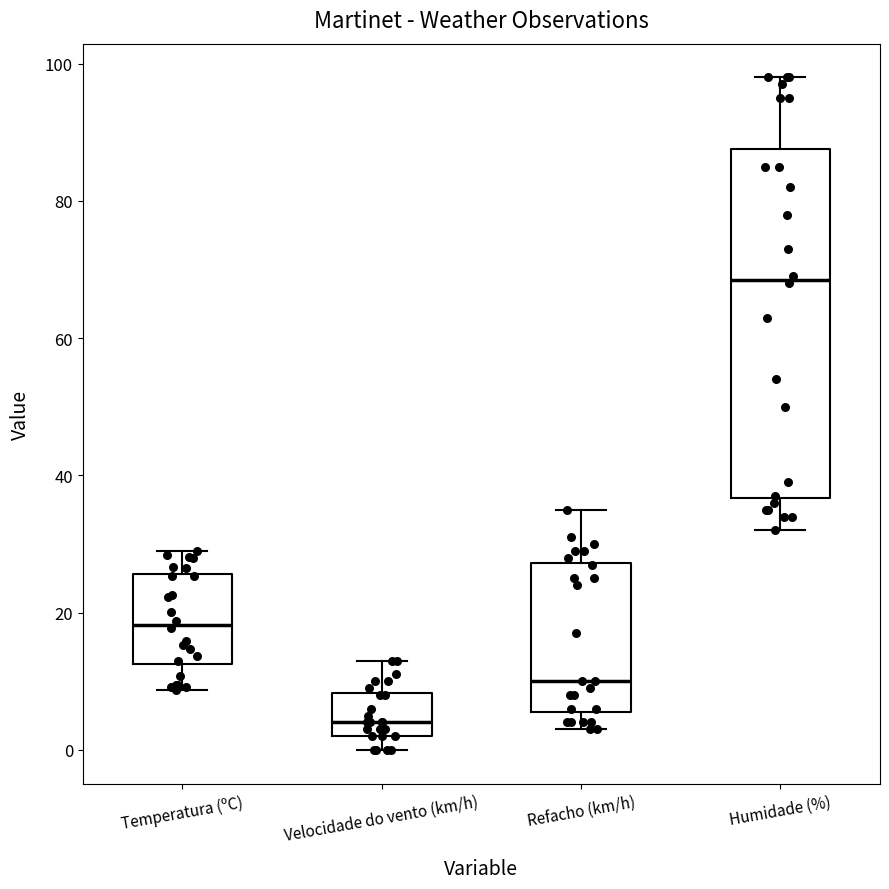

Which box has the lowest median line?

Velocidade do vento (km/h)